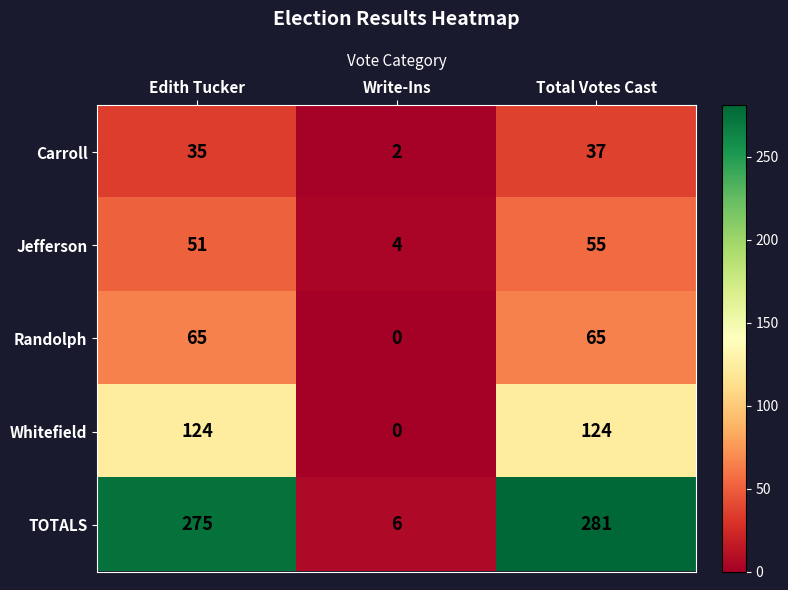

How many Randolph values are between 0 and 65?

3